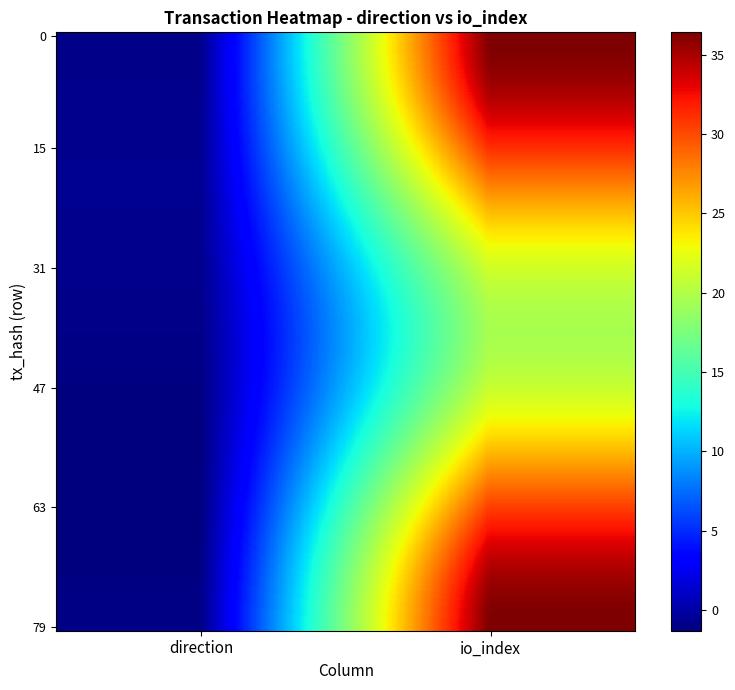

Reading left to right, what are all the values shown in this chart?

fdc2ab6dc54ea98f1b2c93e95f4224748407a7f: -1	28
42f8b6a74dcbdbfefa6103ea1e15f29b4147bae: 1	2